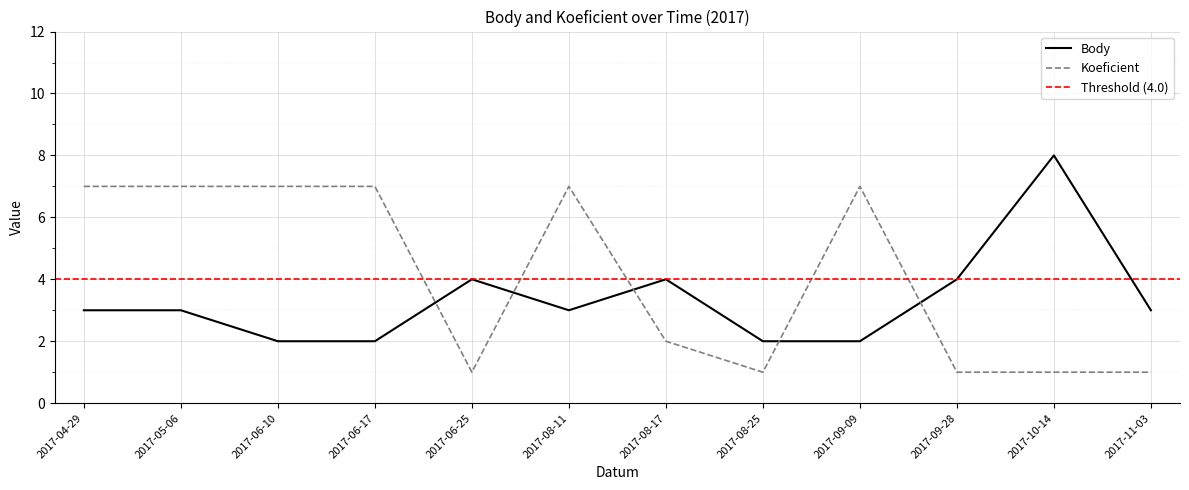

How many lines are shown in the chart?

2